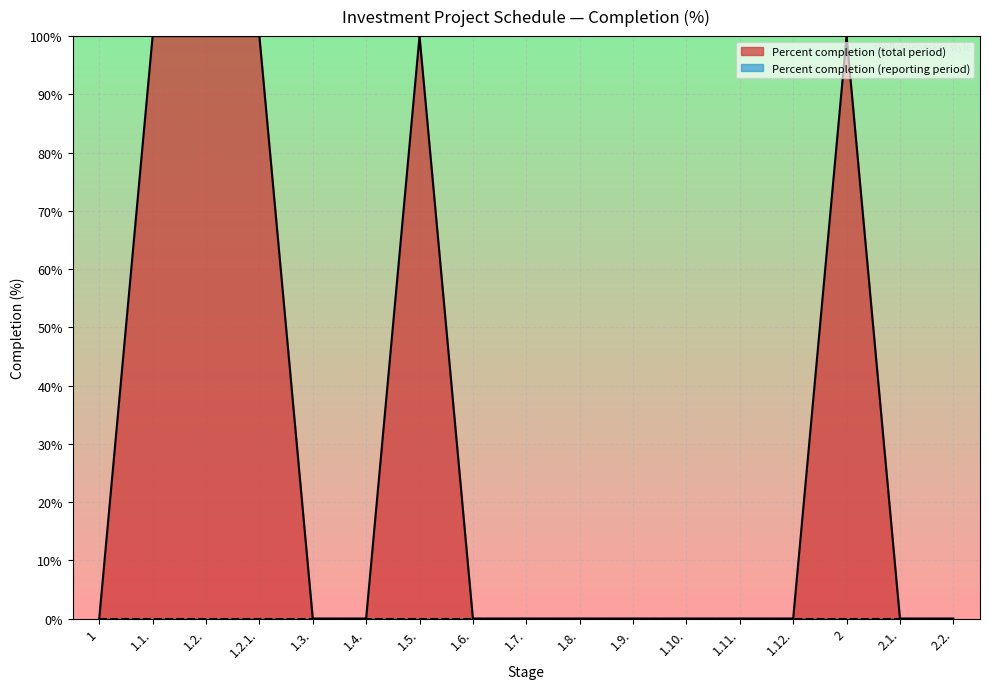

Rank the categories by value from highest to lowest.

1.1., 1.2., 1.2.1., 1.5., 2, 1, 1.3., 1.4., 1.6., 1.7., 1.8., 1.9., 1.10., 1.11., 1.12., 2.1., 2.2.